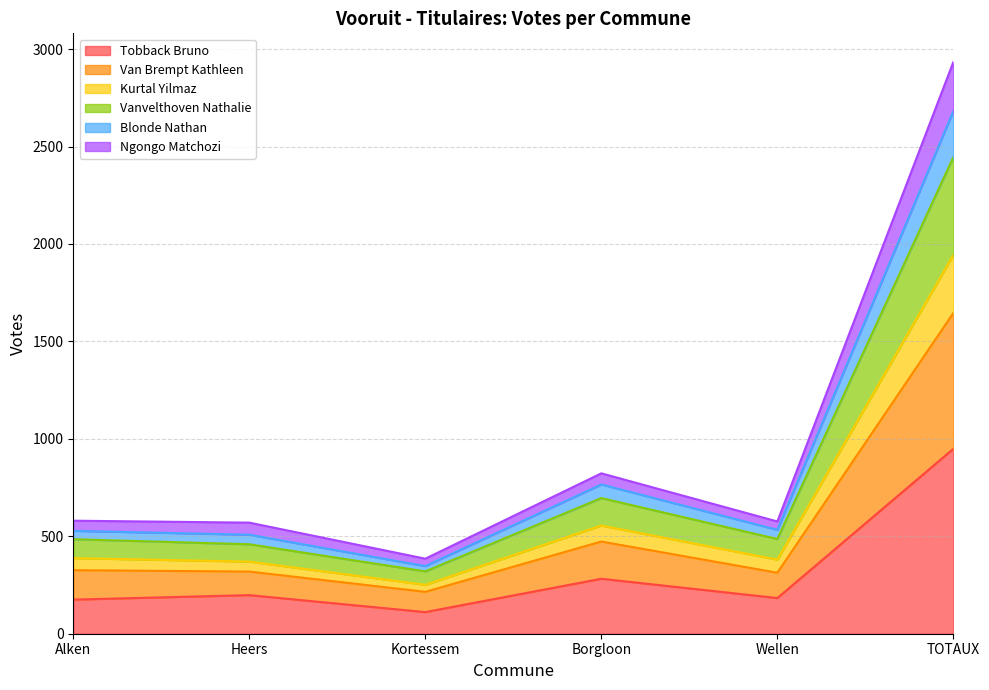

At which category does the chart reach its minimum across all series?

Kortessem